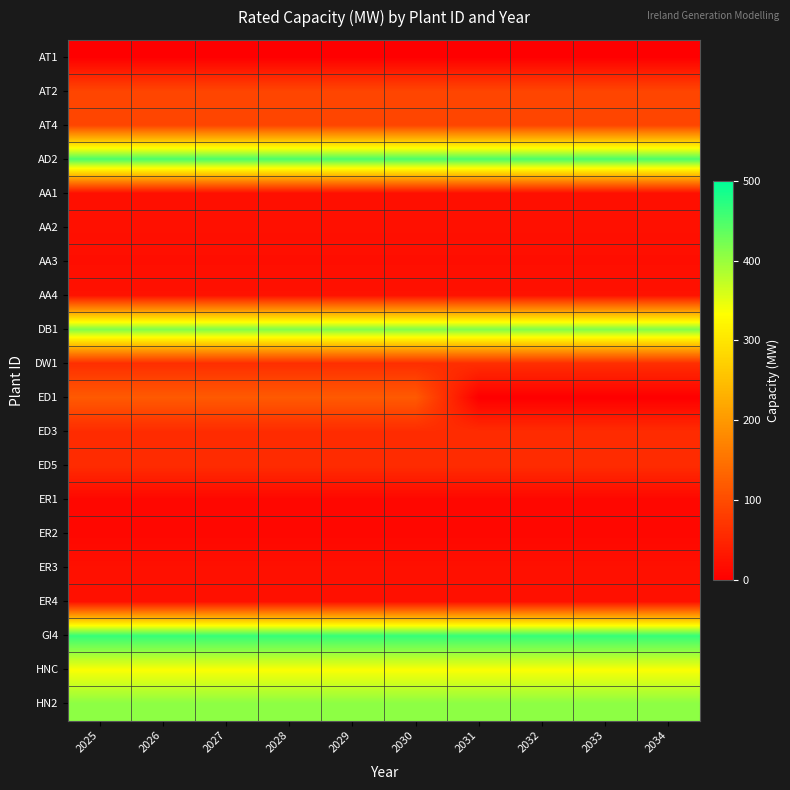

Reading right to left, transcribe all the data shown in this chart.

AT1: 2034=0	2033=0	2032=0	2031=0	2030=0	2029=0	2028=0	2027=0	2026=0	2025=0
AT2: 2034=90	2033=90	2032=90	2031=90	2030=90	2029=90	2028=90	2027=90	2026=90	2025=90
AT4: 2034=90	2033=90	2032=90	2031=90	2030=90	2029=90	2028=90	2027=90	2026=90	2025=90
AD2: 2034=449	2033=449	2032=449	2031=449	2030=449	2029=449	2028=449	2027=449	2026=449	2025=449
AA1: 2034=21	2033=21	2032=21	2031=21	2030=21	2029=21	2028=21	2027=21	2026=21	2025=21
AA2: 2034=22	2033=22	2032=22	2031=22	2030=22	2029=22	2028=22	2027=22	2026=22	2025=22
AA3: 2034=19	2033=19	2032=19	2031=19	2030=19	2029=19	2028=19	2027=19	2026=19	2025=19
AA4: 2034=24	2033=24	2032=24	2031=24	2030=24	2029=24	2028=24	2027=24	2026=24	2025=24
DB1: 2034=415	2033=415	2032=415	2031=415	2030=415	2029=415	2028=415	2027=415	2026=415	2025=415
DW1: 2034=61	2033=61	2032=61	2031=61	2030=61	2029=61	2028=61	2027=61	2026=61	2025=61
ED1: 2034=0	2033=0	2032=0	2031=0	2030=118	2029=118	2028=118	2027=118	2026=118	2025=118
ED3: 2034=58	2033=58	2032=58	2031=58	2030=58	2029=58	2028=58	2027=58	2026=58	2025=58
ED5: 2034=58	2033=58	2032=58	2031=58	2030=58	2029=58	2028=58	2027=58	2026=58	2025=58
ER1: 2034=10	2033=10	2032=10	2031=10	2030=10	2029=10	2028=10	2027=10	2026=10	2025=10
ER2: 2034=10	2033=10	2032=10	2031=10	2030=10	2029=10	2028=10	2027=10	2026=10	2025=10
ER3: 2034=22	2033=22	2032=22	2031=22	2030=22	2029=22	2028=22	2027=22	2026=22	2025=22
ER4: 2034=23	2033=23	2032=23	2031=23	2030=23	2029=23	2028=23	2027=23	2026=23	2025=23
GI4: 2034=464	2033=464	2032=464	2031=464	2030=464	2029=464	2028=464	2027=464	2026=464	2025=464
HNC: 2034=336	2033=336	2032=336	2031=336	2030=336	2029=336	2028=336	2027=336	2026=336	2025=336
HN2: 2034=408	2033=408	2032=408	2031=408	2030=408	2029=408	2028=408	2027=408	2026=408	2025=408